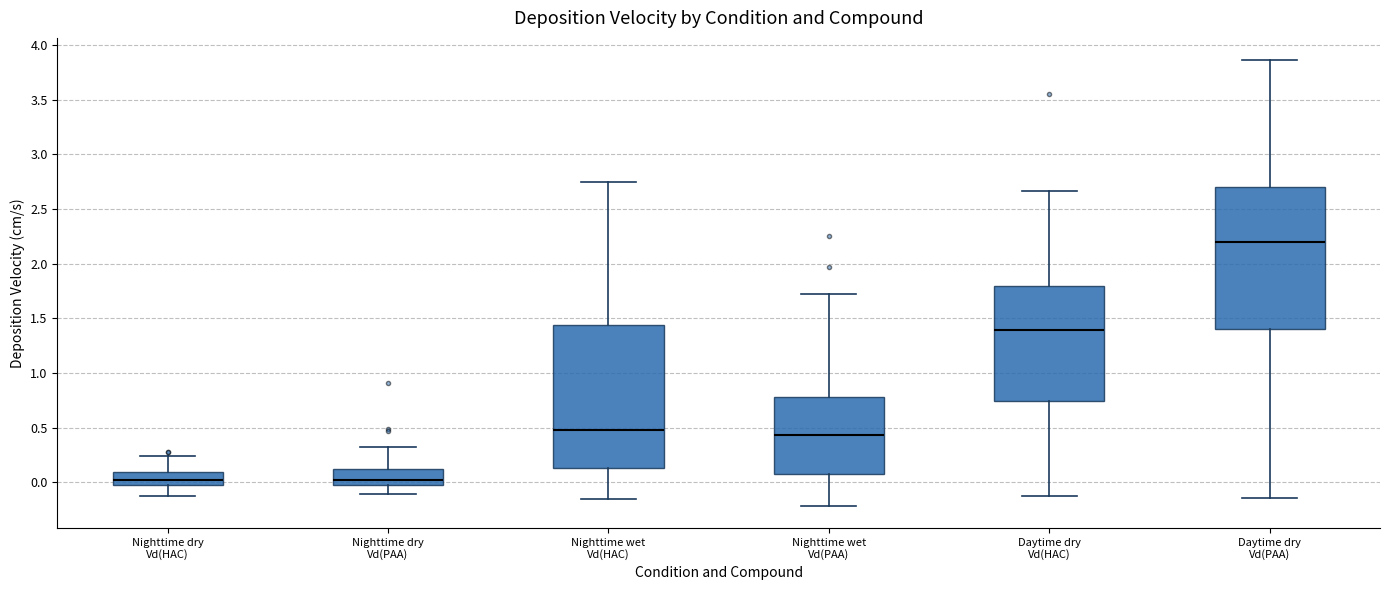

Reading left to right, transcribe this box plot: for each box, give where its median line is, the range the box spans, and where its two whiskers end, as read against the y-axis. The values are not printed on the chart, so give them approximately, as read against the axis.

Nighttime dry Vd(HAC): median 0.00 (inside the box), box 0.00 to 0.10, whiskers -0.10 to 0.25
Nighttime dry Vd(PAA): median 0.00 (just above the box's lower edge), box 0.00 to 0.10, whiskers -0.10 to 0.35
Nighttime wet Vd(HAC): median 0.50, box 0.15 to 1.45, whiskers -0.15 to 2.75
Nighttime wet Vd(PAA): median 0.45, box 0.10 to 0.80, whiskers -0.20 to 1.70
Daytime dry Vd(HAC): median 1.40, box 0.75 to 1.80, whiskers -0.10 to 2.65
Daytime dry Vd(PAA): median 2.20, box 1.40 to 2.70, whiskers -0.15 to 3.85